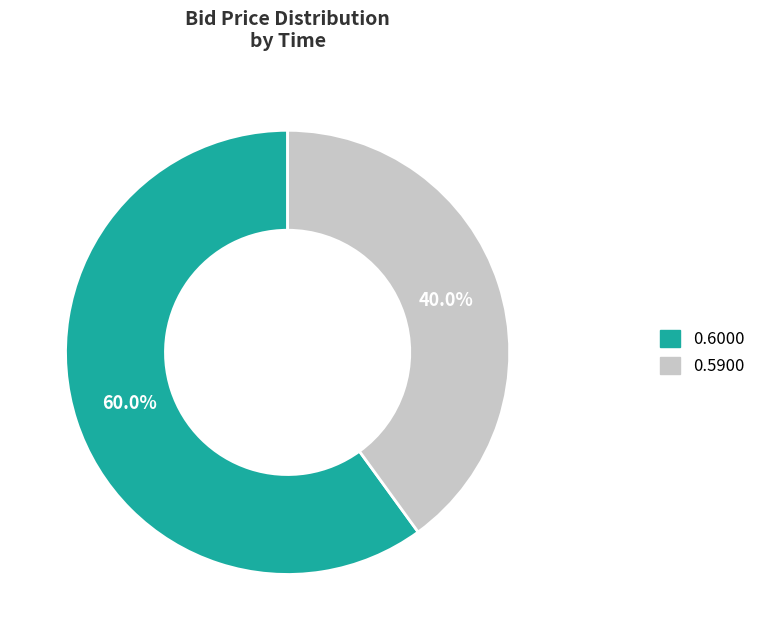

To the nearest percent, what is the average slice percentage?

50%